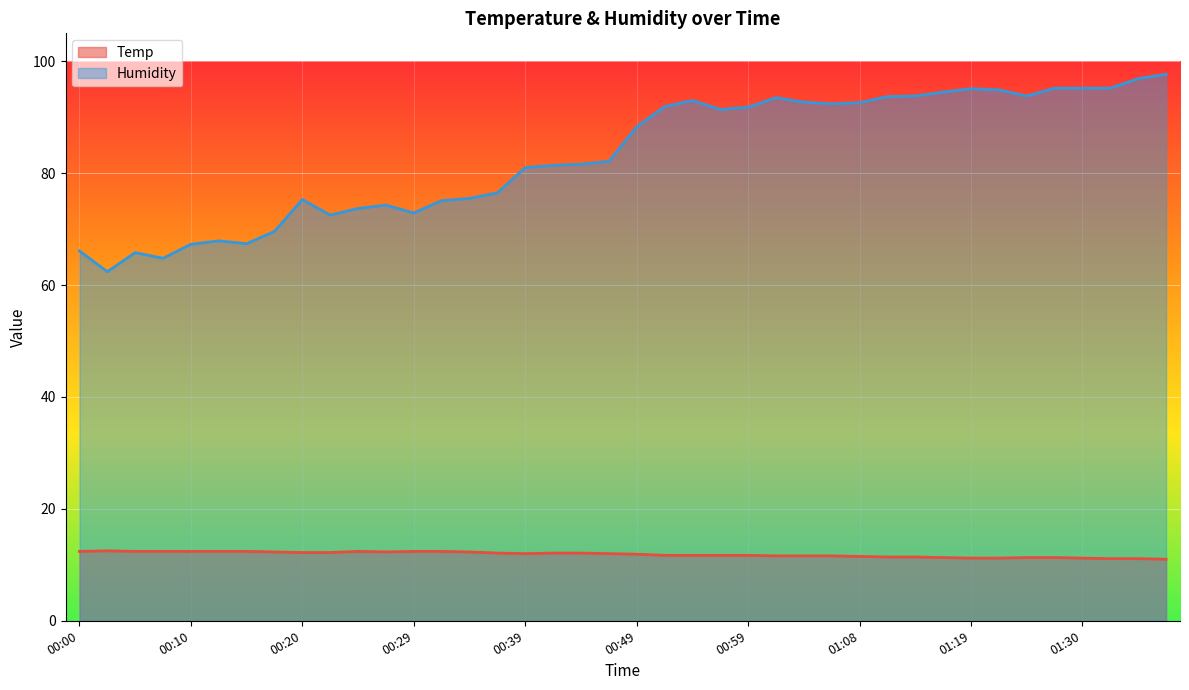

True or false: Humidity and Temp intersect in this chart.

False